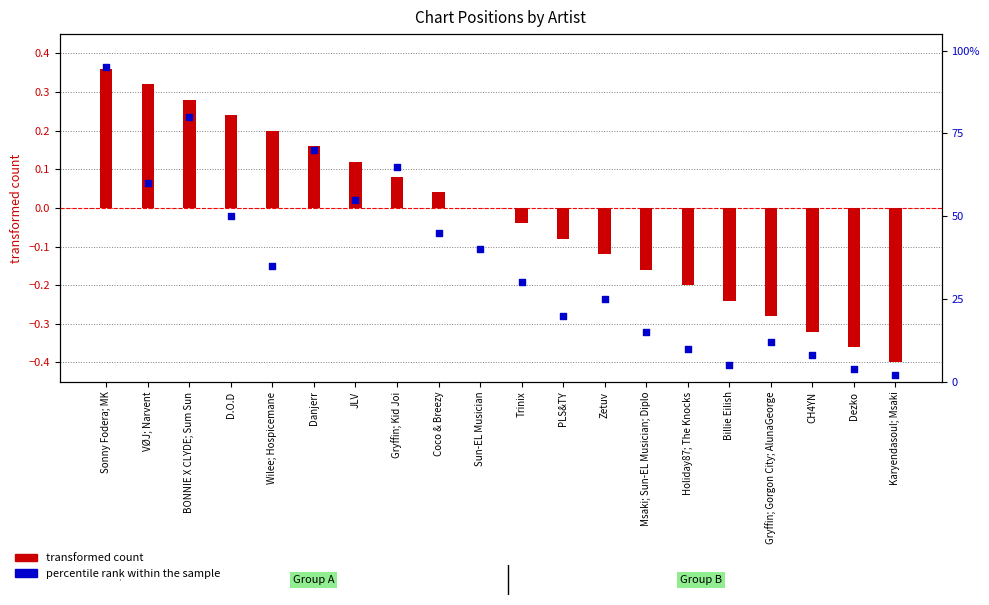

Is the value of percentile rank within the sample at VØJ; Narvent greater than the value of transformed count at JLV?

Yes